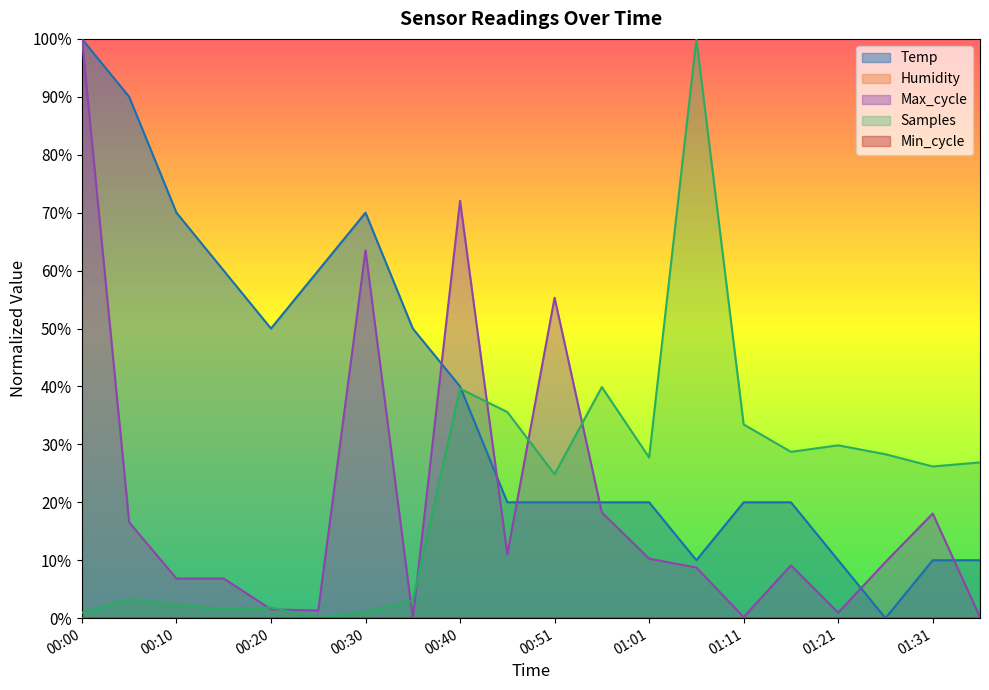

Between which two adjacent categories do Max_cycle and Samples first intersect?

00:15 and 00:20